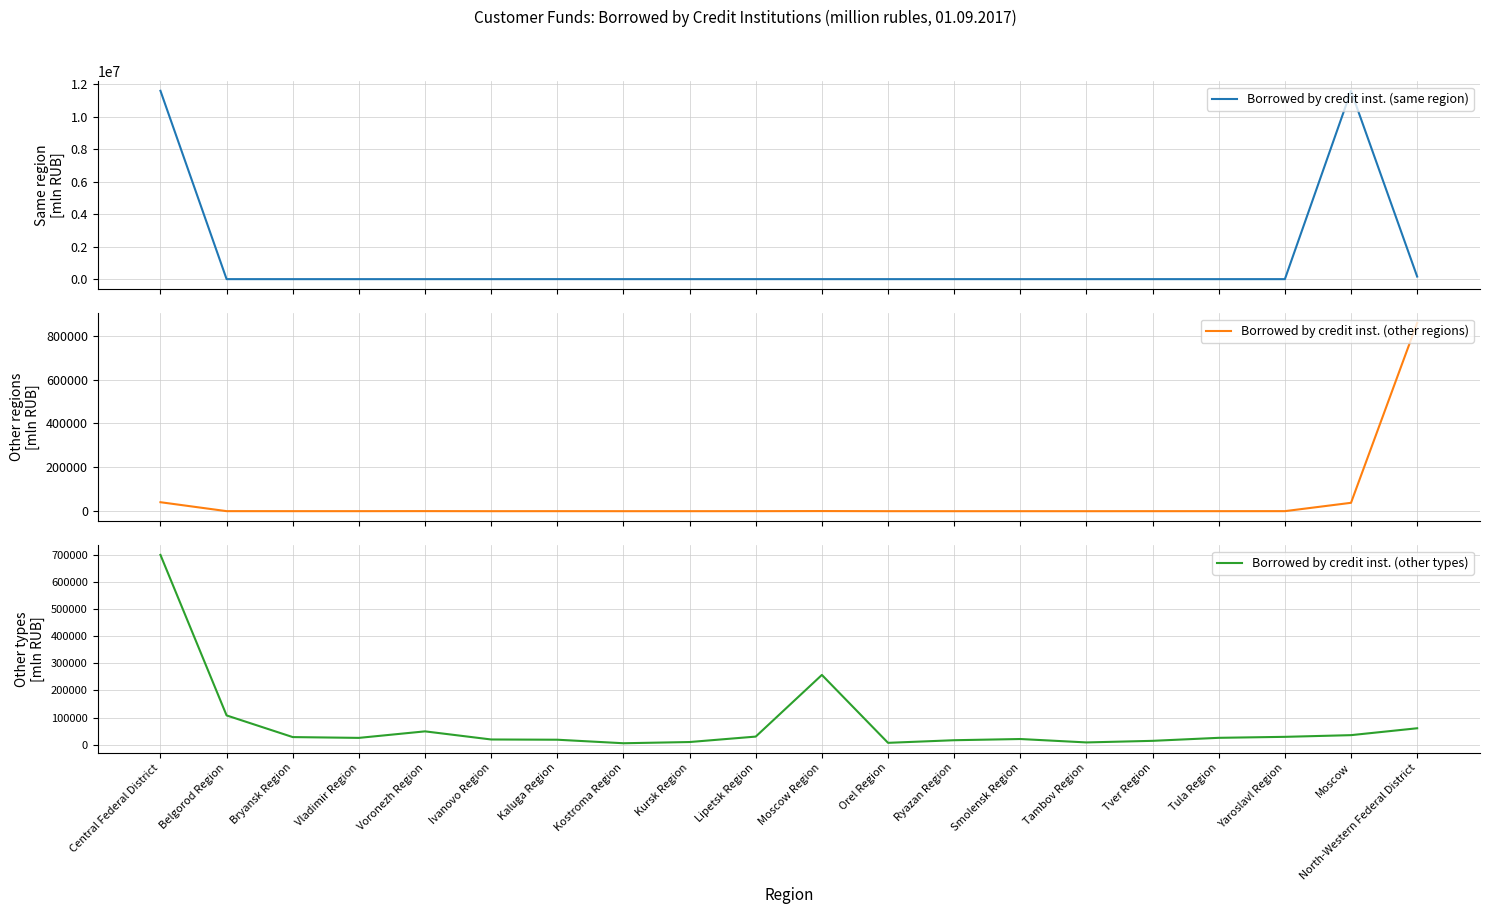

What is the total value across all series at Ryazan Region?

17024